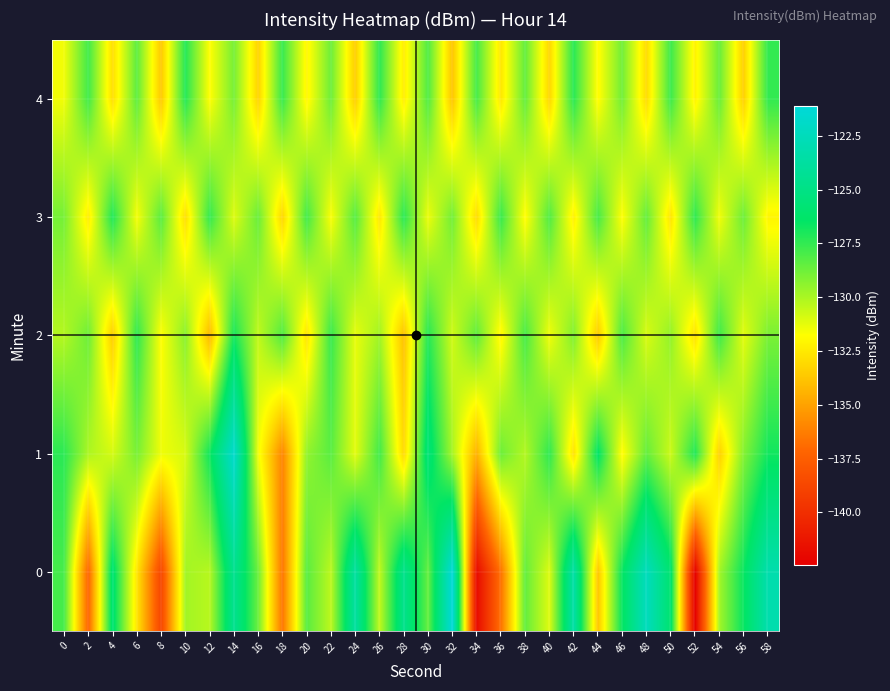

Rank the series at 16 from lowest to highest value.

4, 1, 2, 0, 3